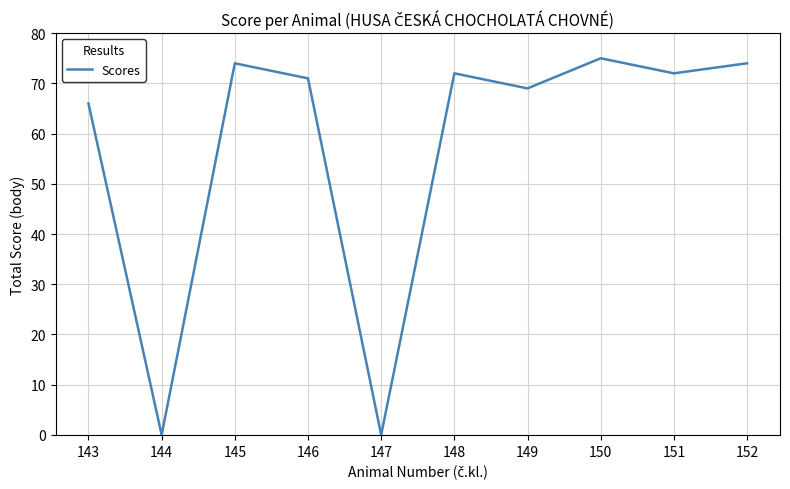

What is the greatest value displayed?

75